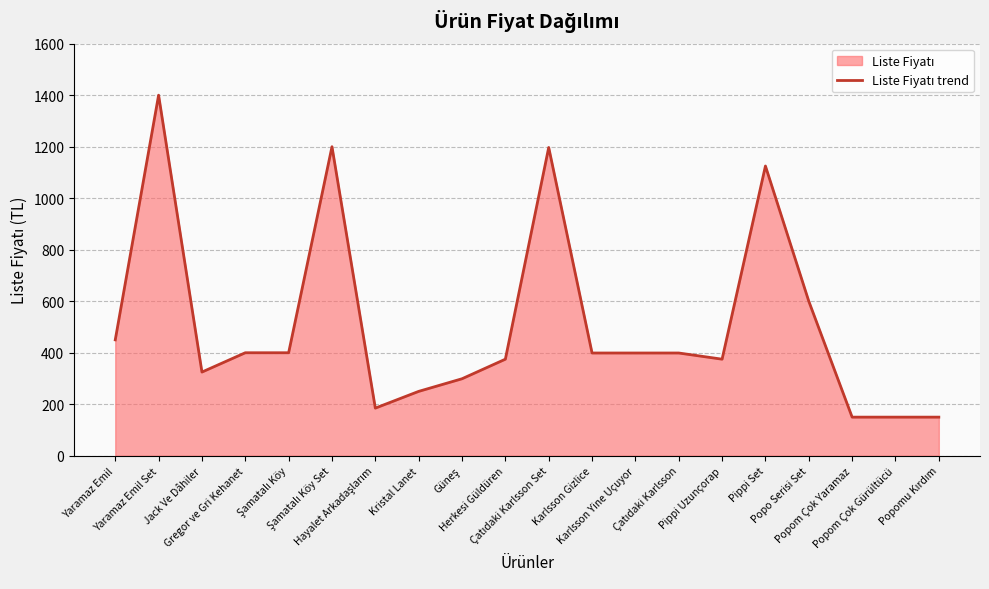

How many interior local peaks (higher than both neighbors) does the data have?

4